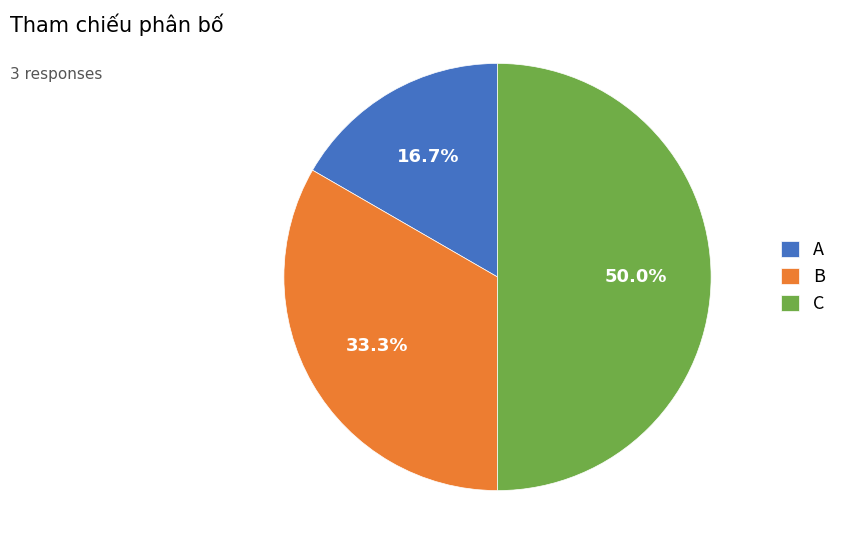

What portion of the pie excludes A?

83.3%